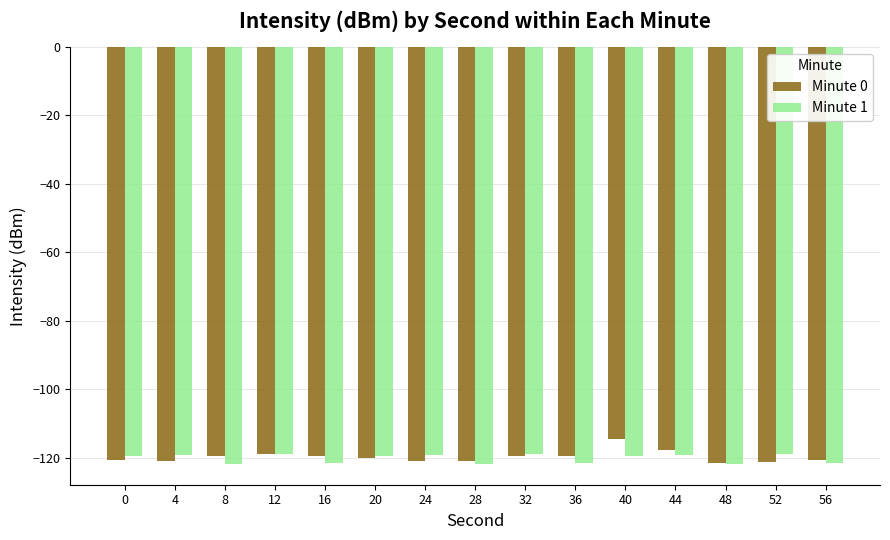

What is the difference between the second highest and second lowest values in the Minute 1 series?

2.9